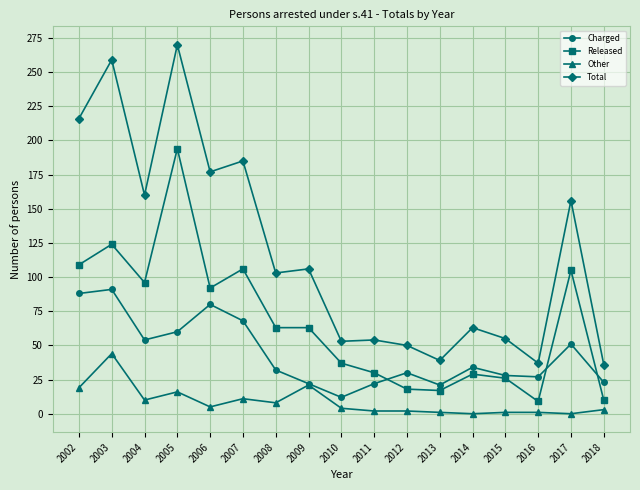

Which series has the largest range (max minus min)?

Total